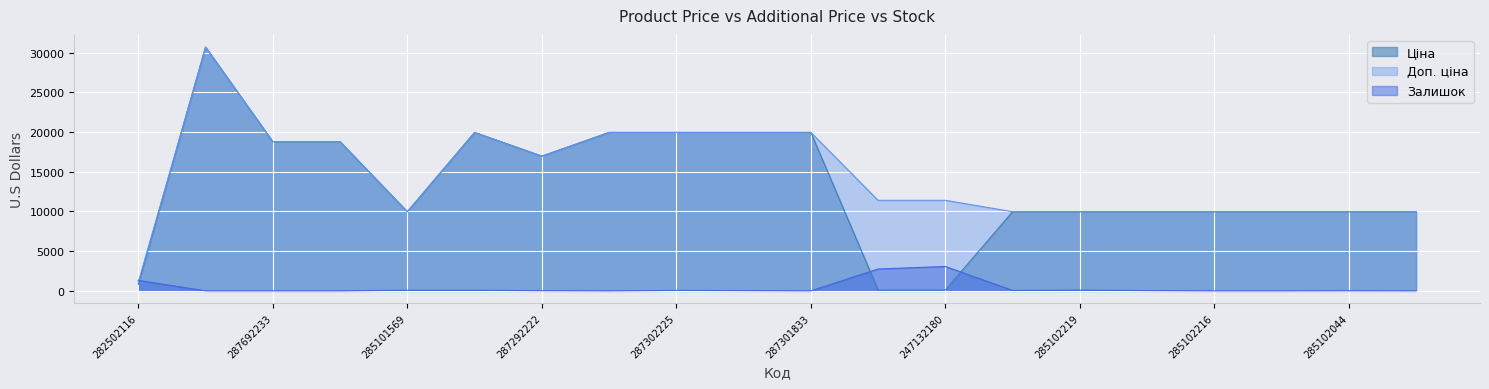

At which category is the sum across all series the highest?

287712232